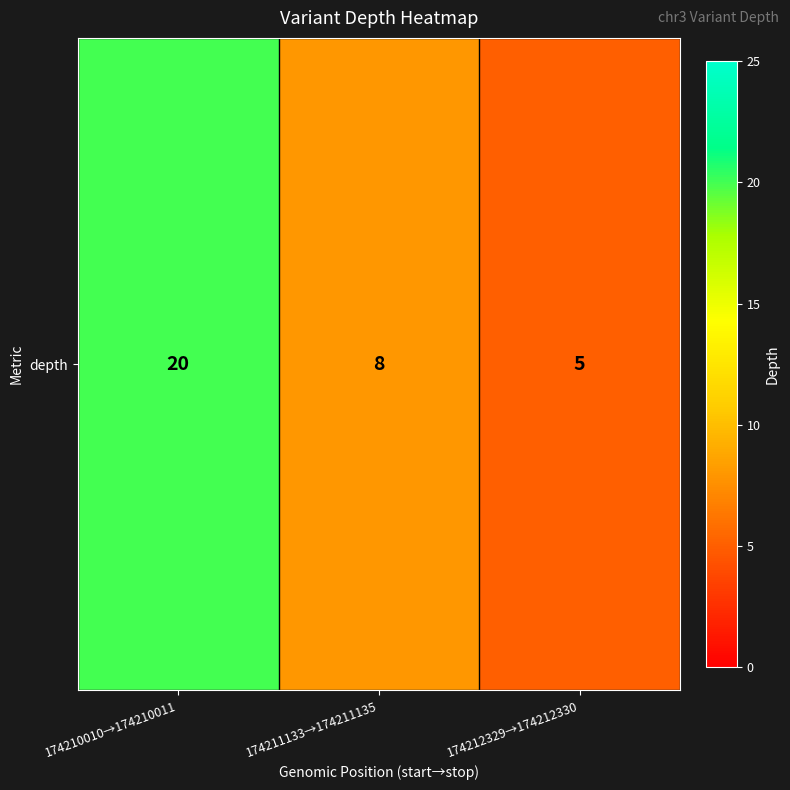

Is it true that the value at 174210010→174210011 is 20?

True